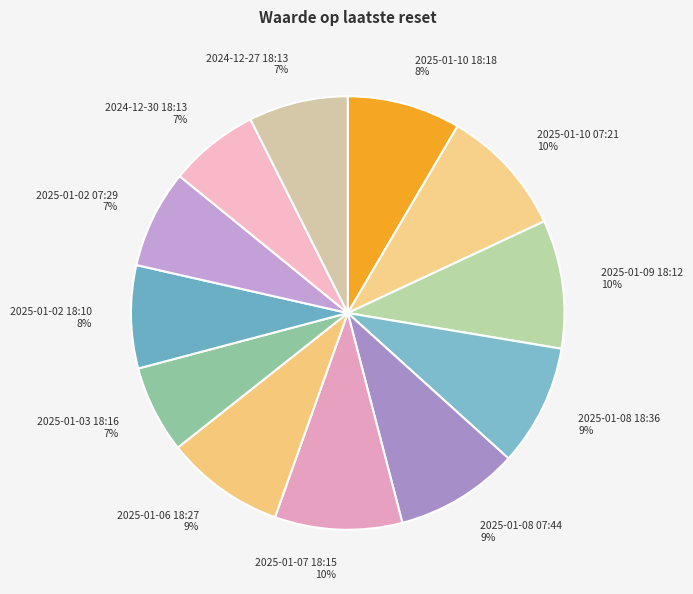

Is it true that 2025-01-10 18:18 is 8% of the pie?

True